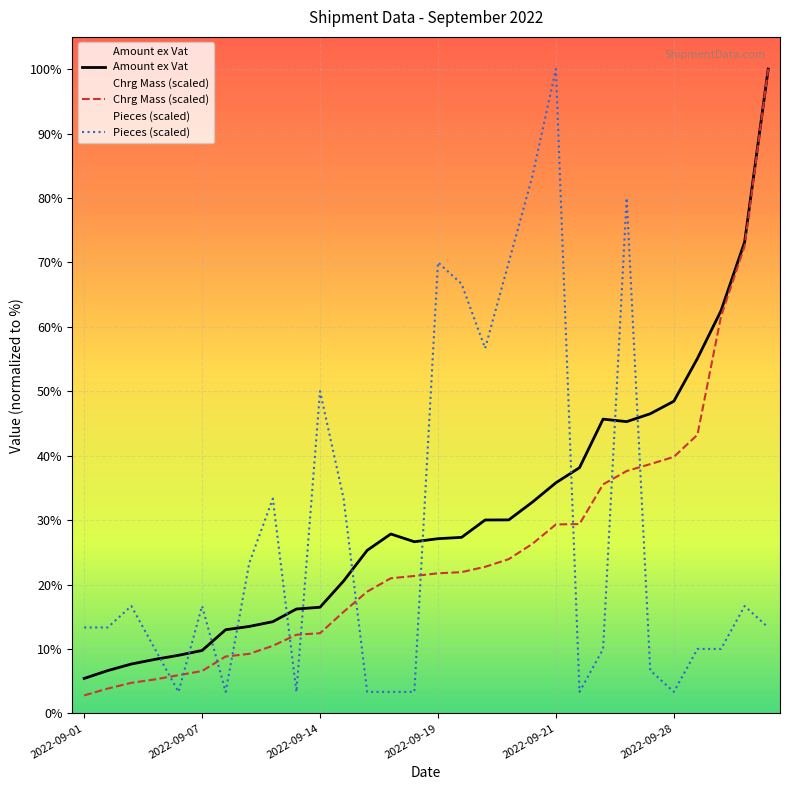

Between 2022-09-09 and 2022-09-30, which series saw the biggest shift?

Chrg Mass